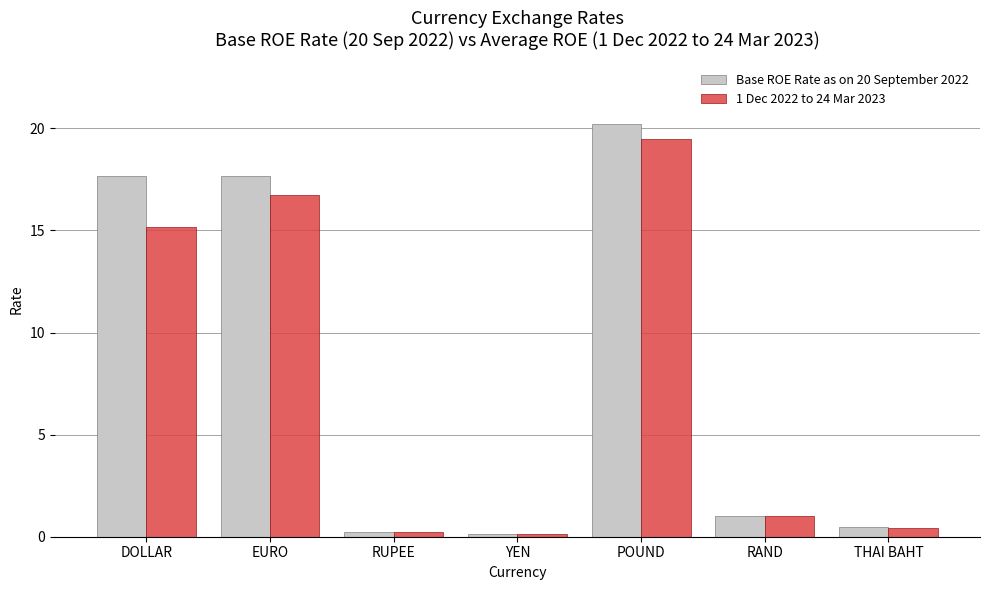

What is the total value across all series at RUPEE?

0.4